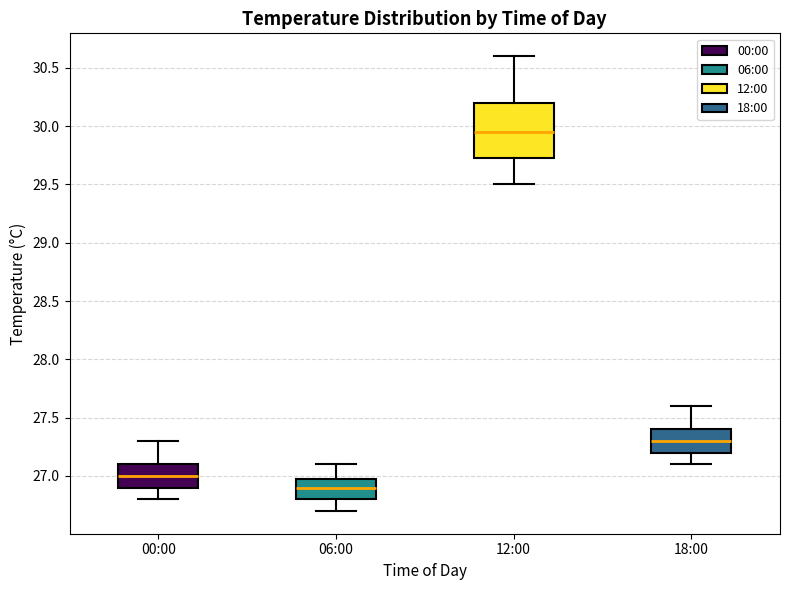

Where does the upper whisker of the box for 12:00 end on the y-axis? The values are not printed on the chart, so give them approximately, as read against the axis.

30.60